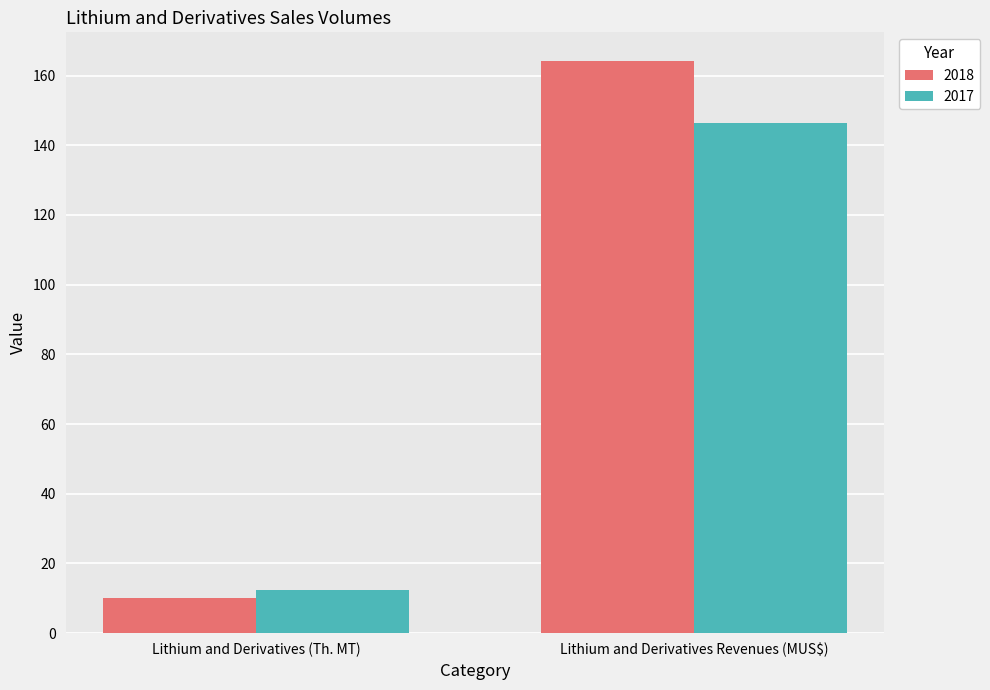

At Lithium and Derivatives (Th. MT), list the series in order from smallest to largest.

2018, 2017